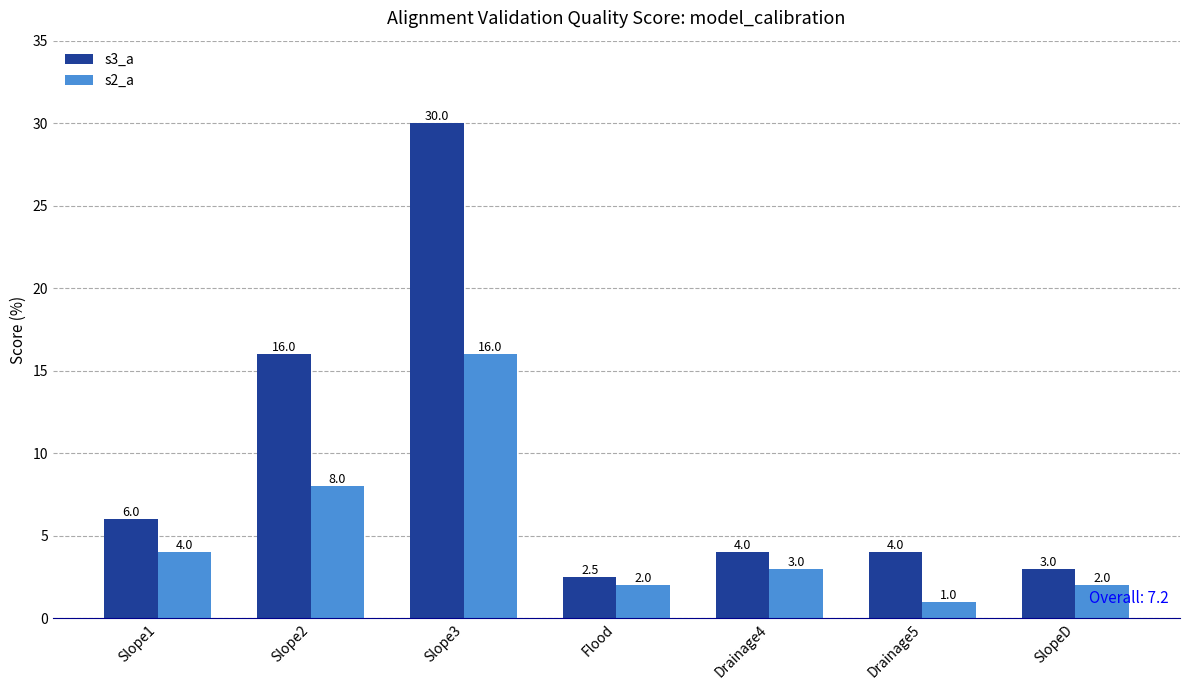

Are the bars grouped side by side (vs. stacked)?

Yes